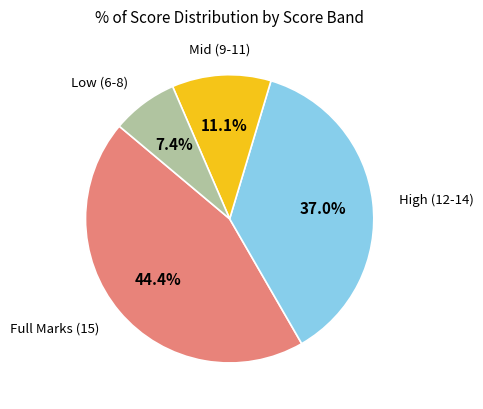

Does any single category account for the majority?

No